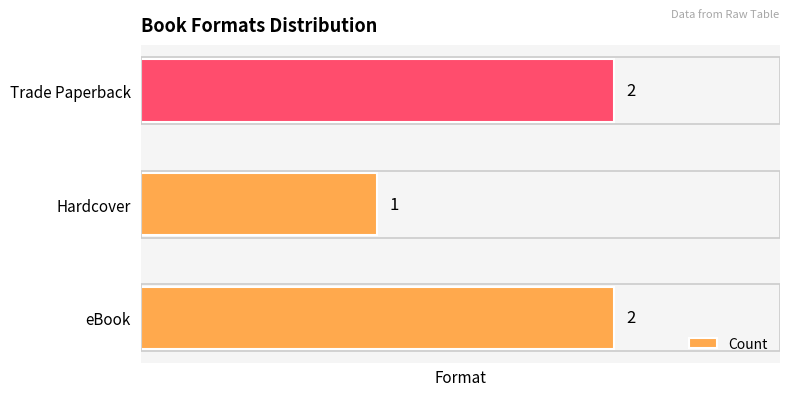

Reading top to bottom, what are all the values shown in this chart?

2	1	2